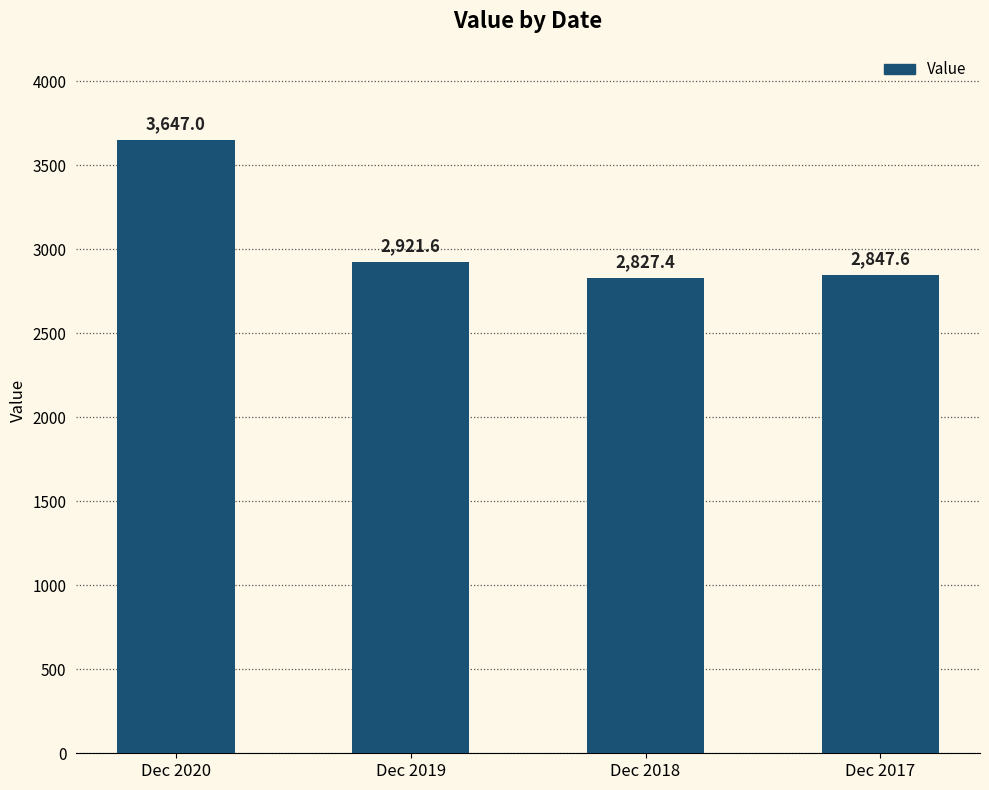

List the labels in order of value, largest first.

Dec 2020, Dec 2019, Dec 2017, Dec 2018